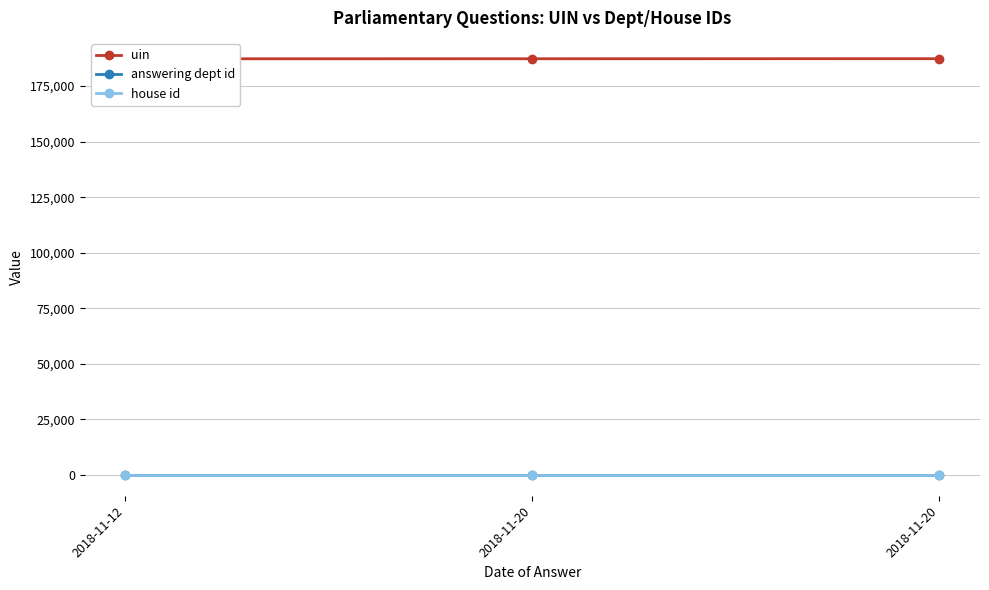

Which series has the largest total across all categories?

uin